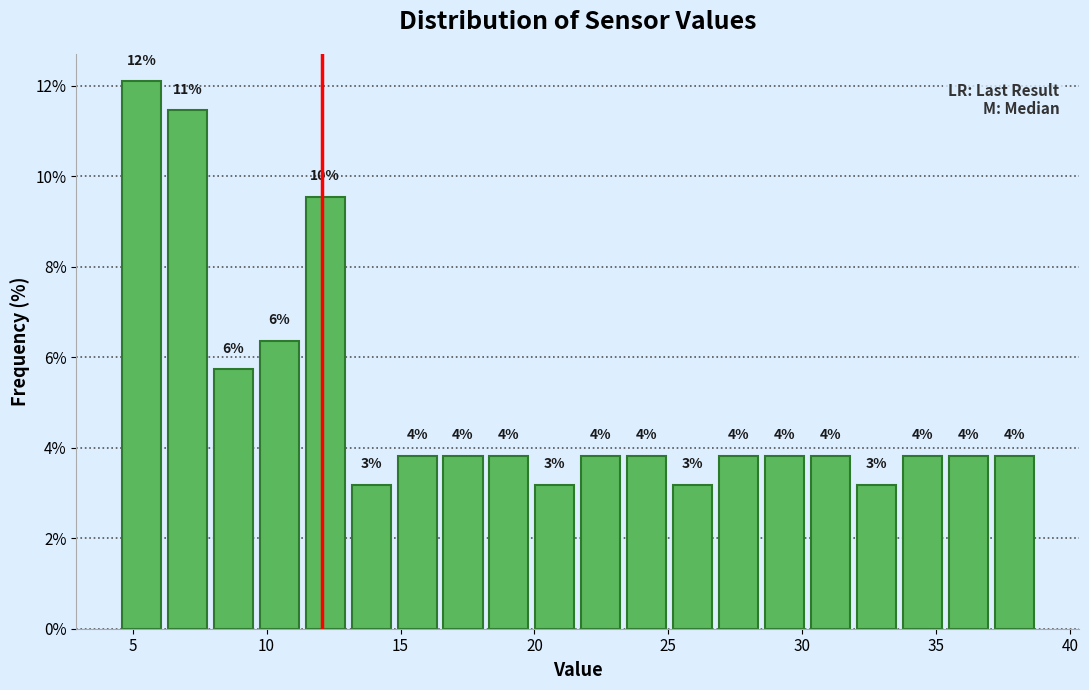

Read against the x-axis, roughly where is the centre of the tallest bar?

5.5